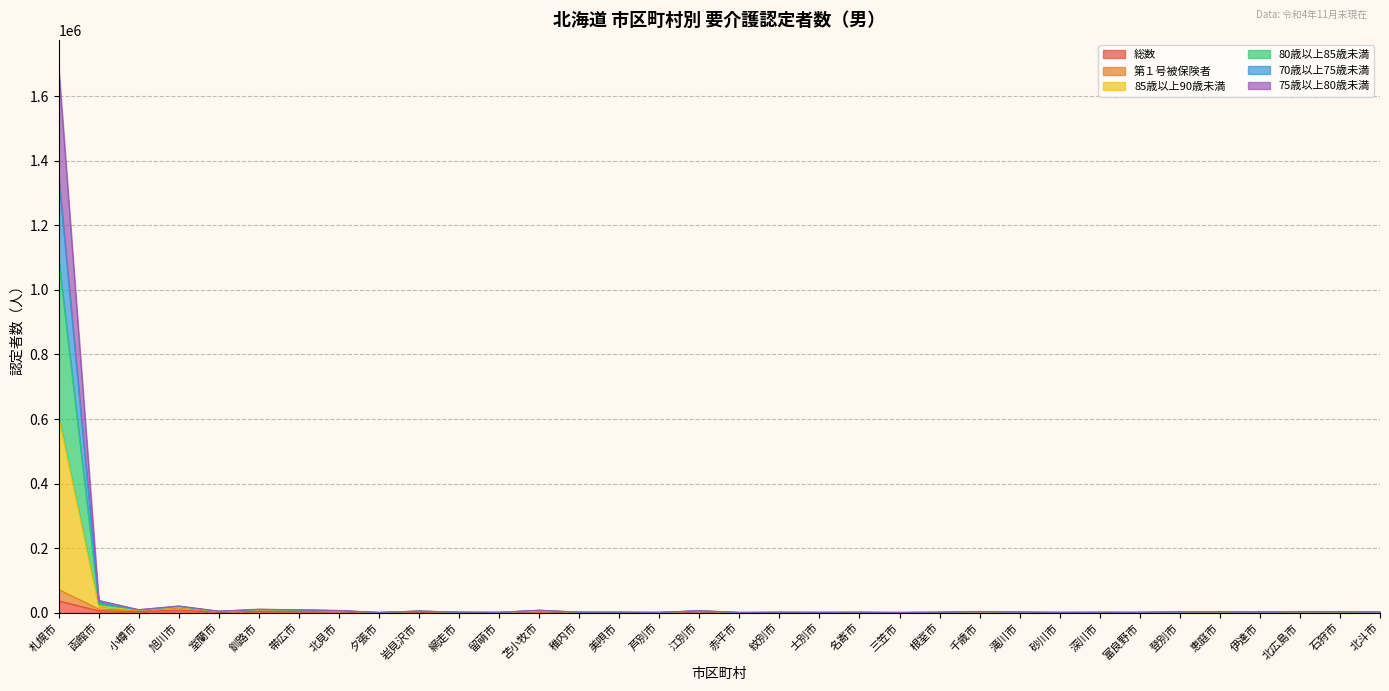

At which category is the sum across all series the highest?

札幌市